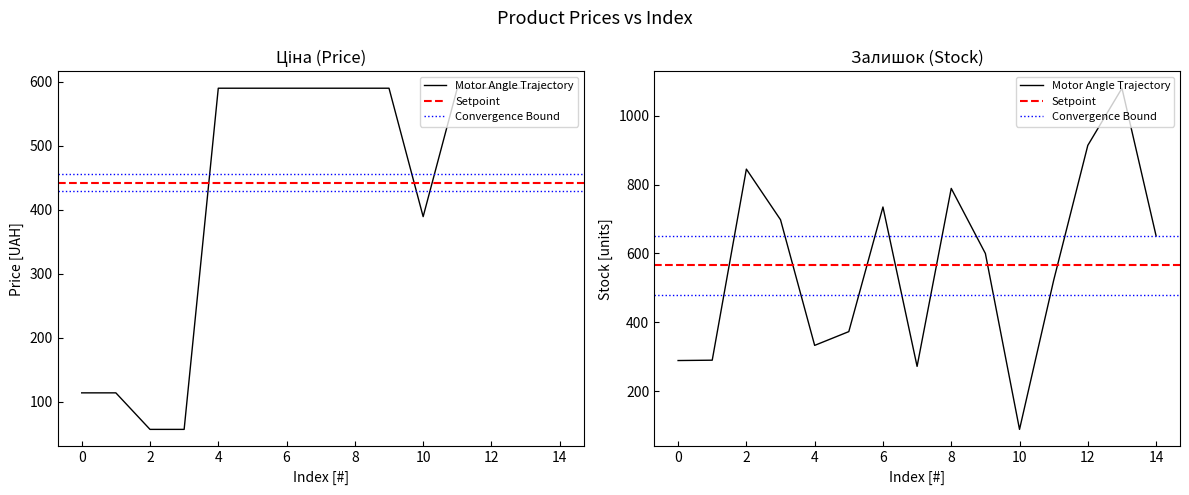

Between 2 and 14, which series saw the biggest shift?

Ціна